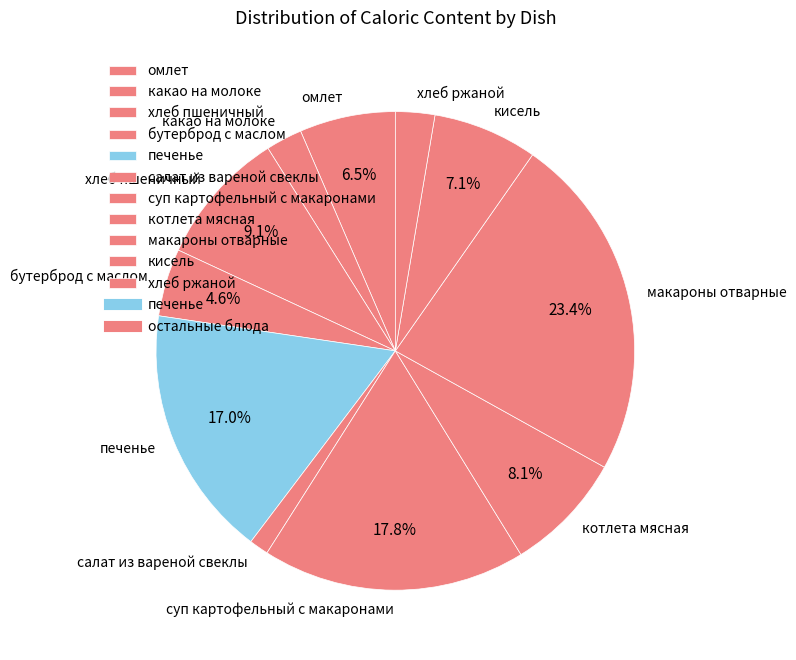

What percentage do суп картофельный с макаронами and котлета мясная together represent?

25.9%